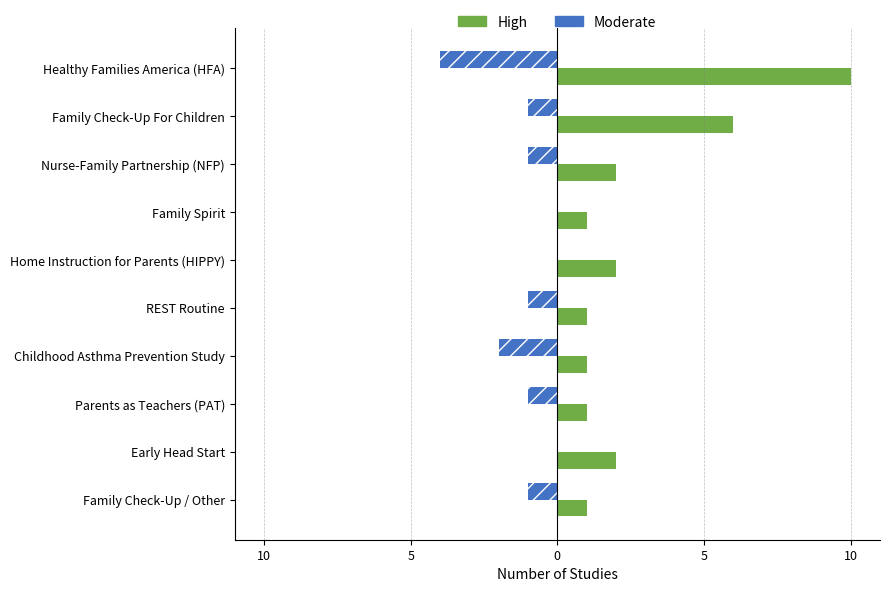

The value of Moderate at Early Head Start is 0. True or false?

True